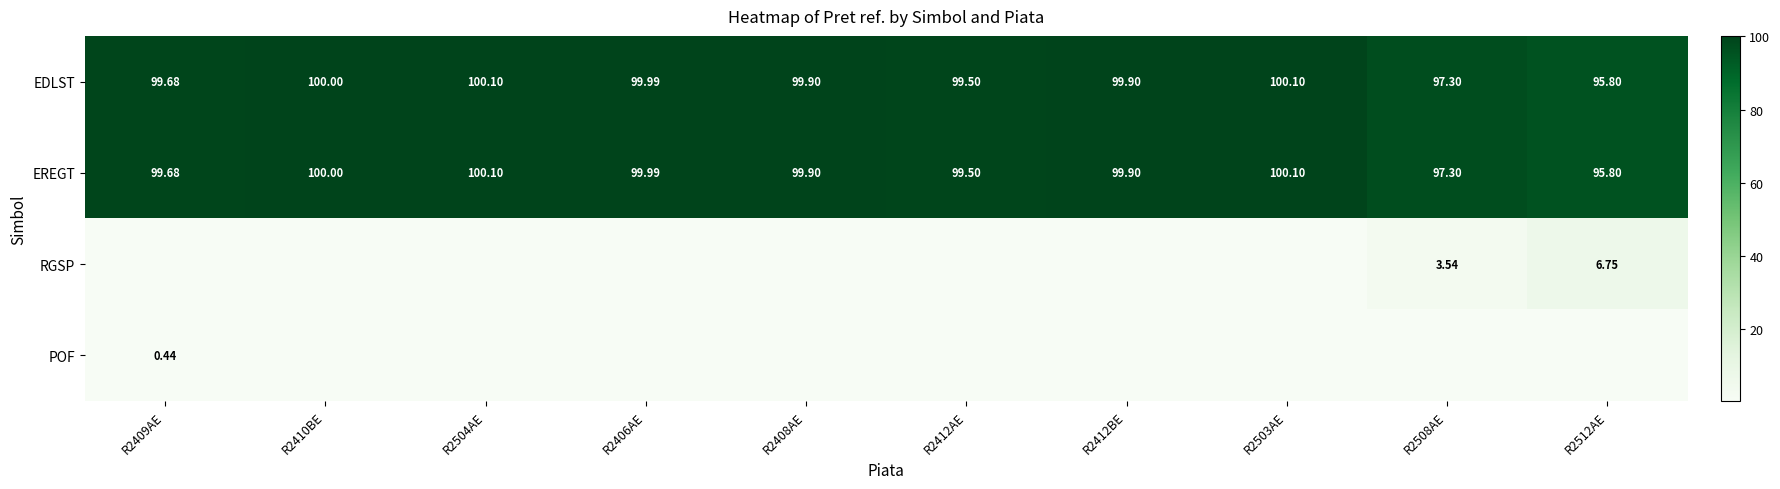

How many series are shown in this chart?

4